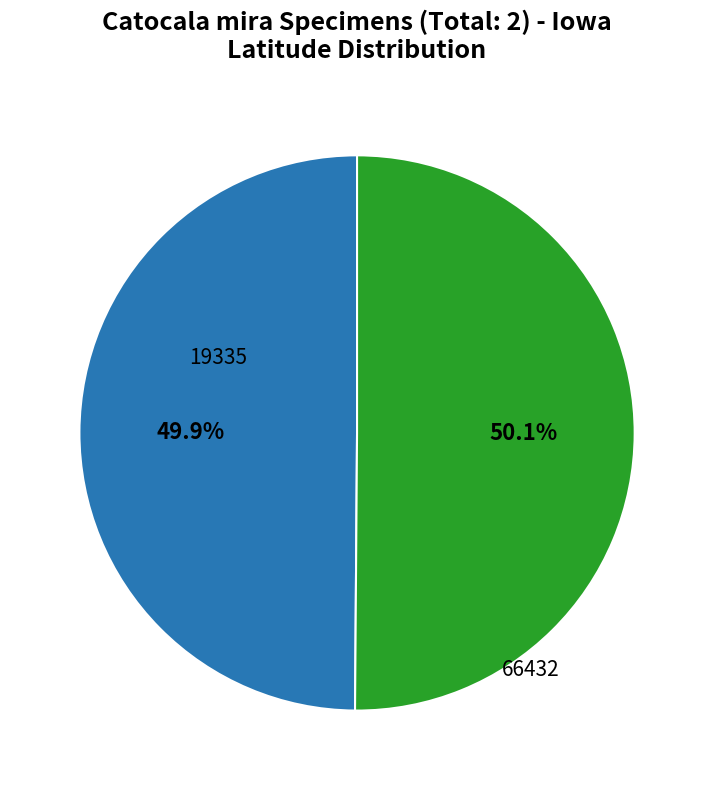

Is there any slice that represents more than half of the pie?

Yes